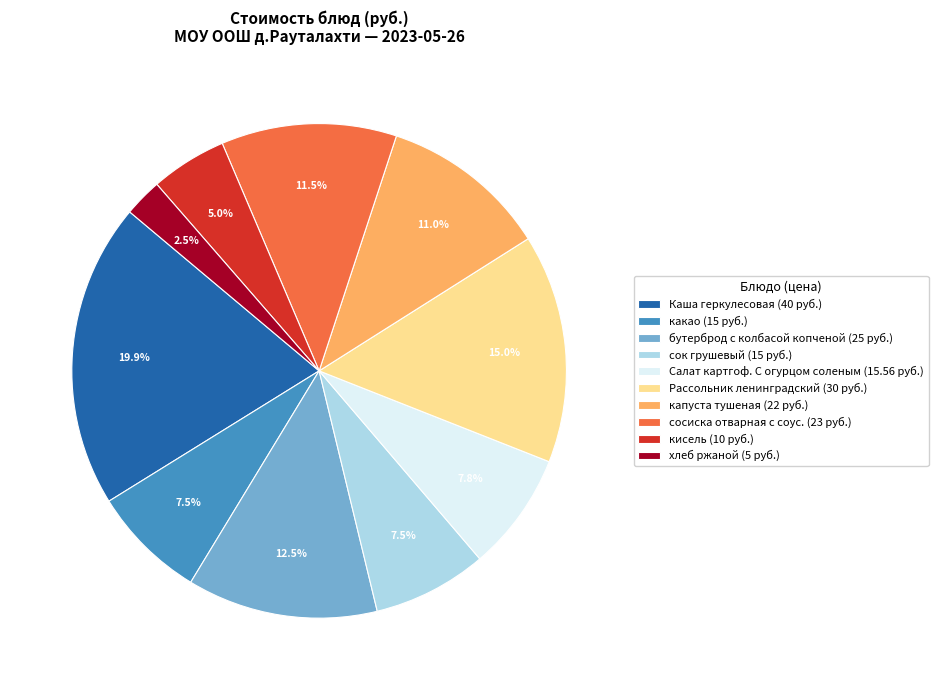

How many slices are in this pie chart?

10